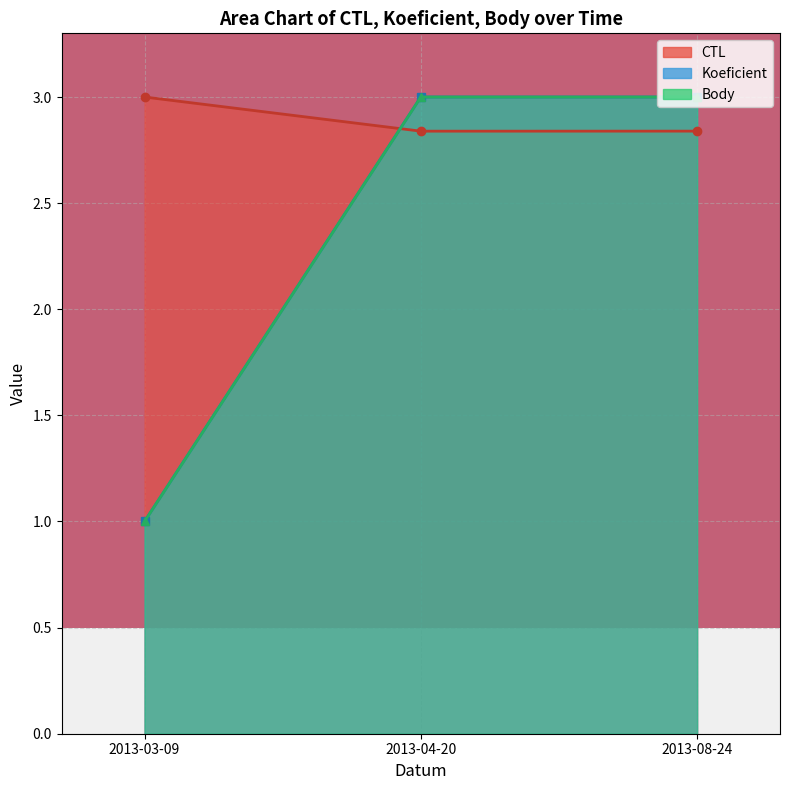

Which series has the largest range (max minus min)?

Koeficient